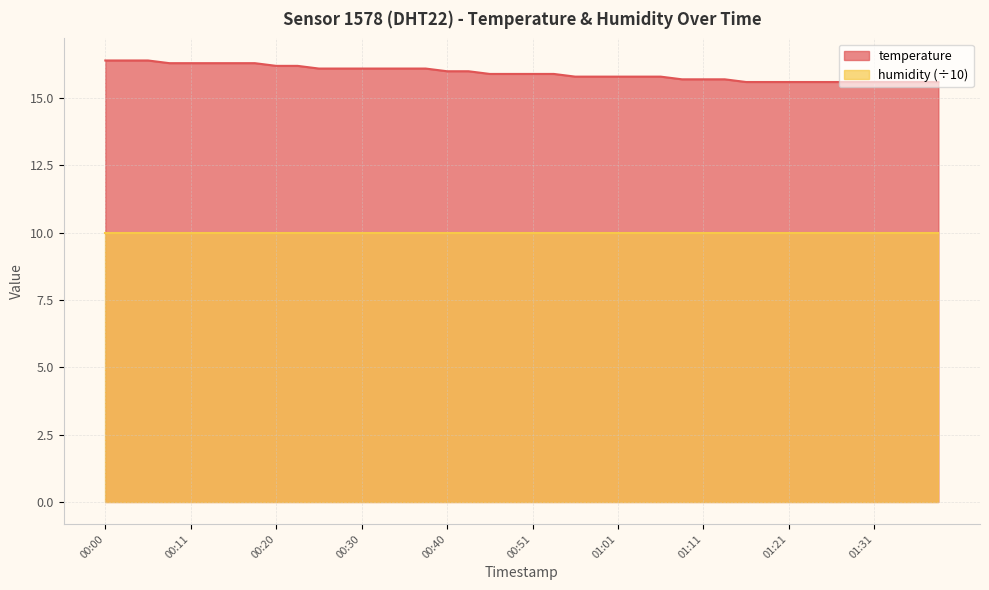

Between 00:13 and 01:16, which is larger?

00:13